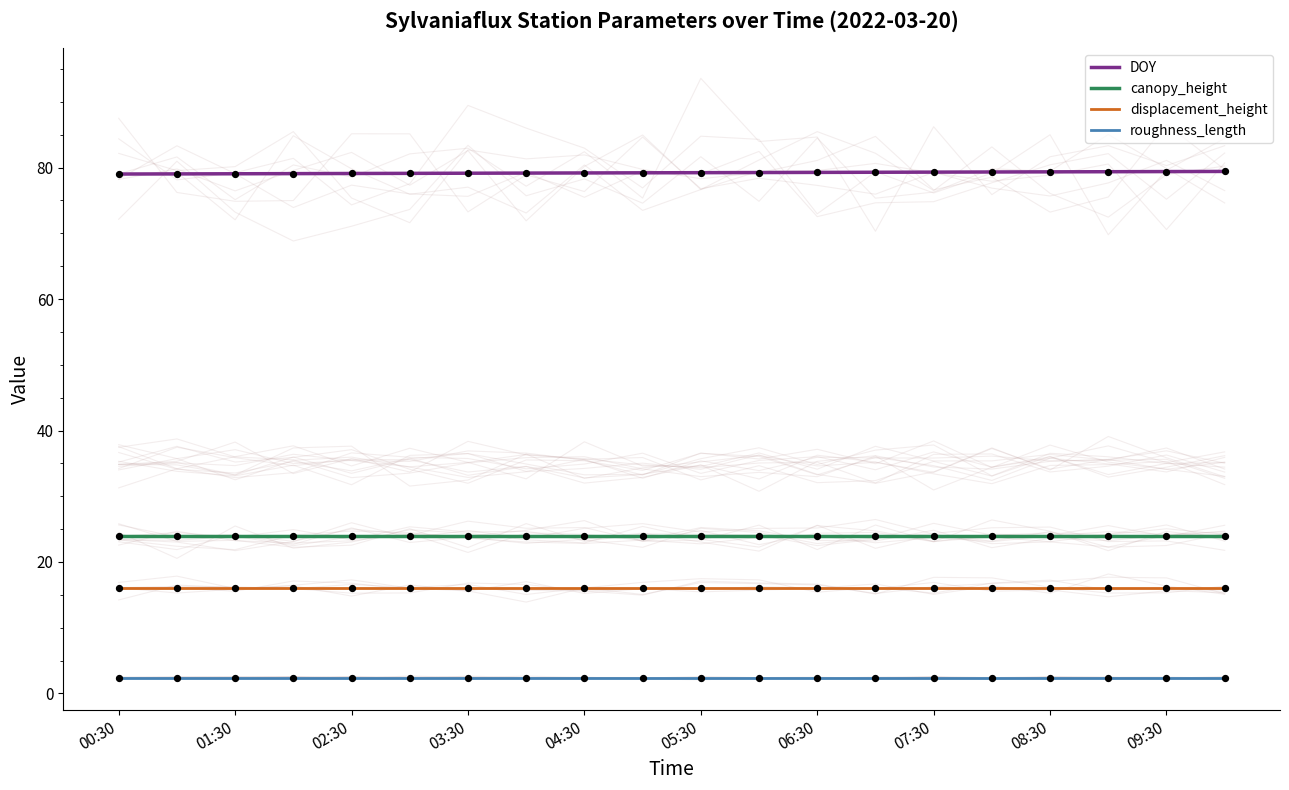

At how many categories does at least one series exceed 36?

20